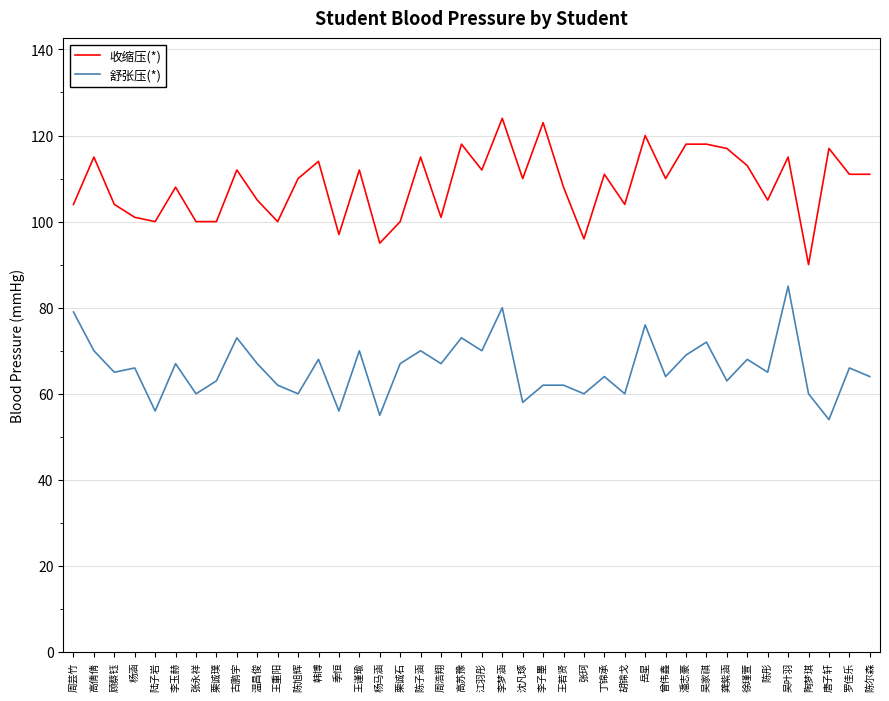

Is the value of 收缩压(*) at 吴叶羽 greater than the value of 舒张压(*) at 周浩翔?

Yes